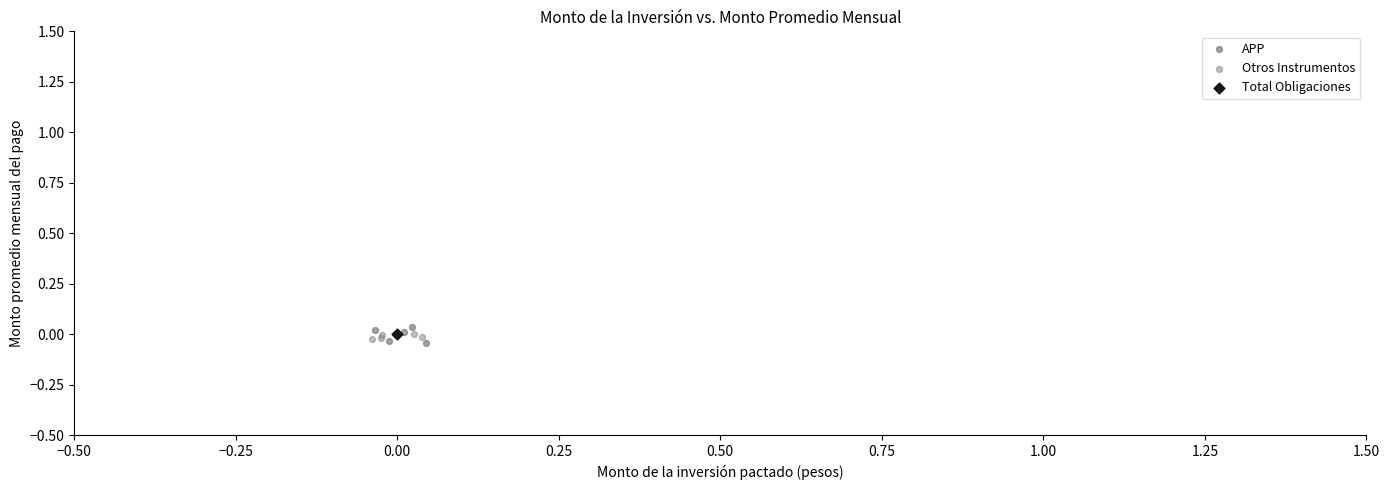

What are all the series names shown in the legend?

APP, Otros Instrumentos, Total Obligaciones